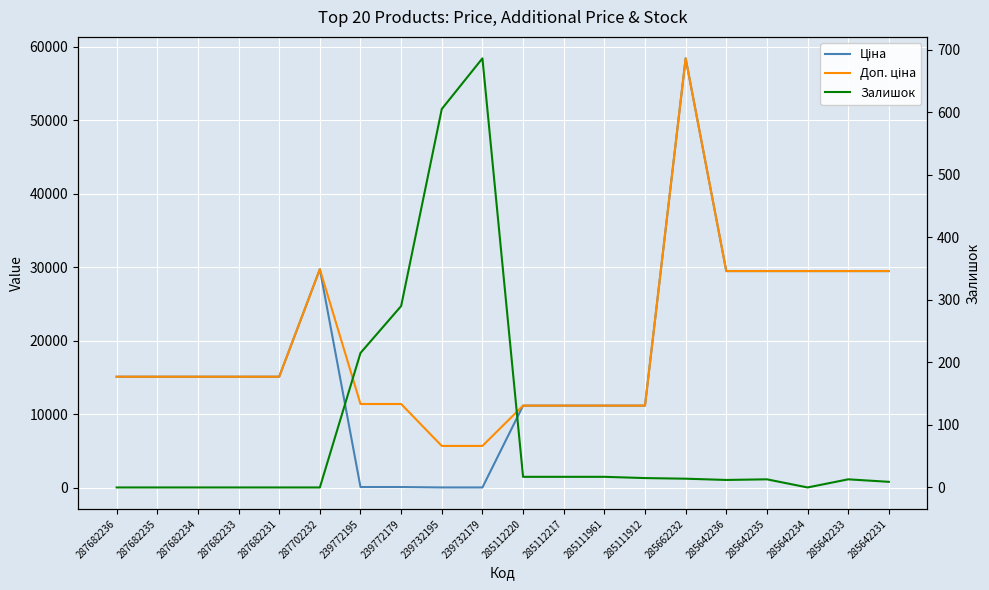

Which has a higher value, 287682234 or 285112217?

287682234